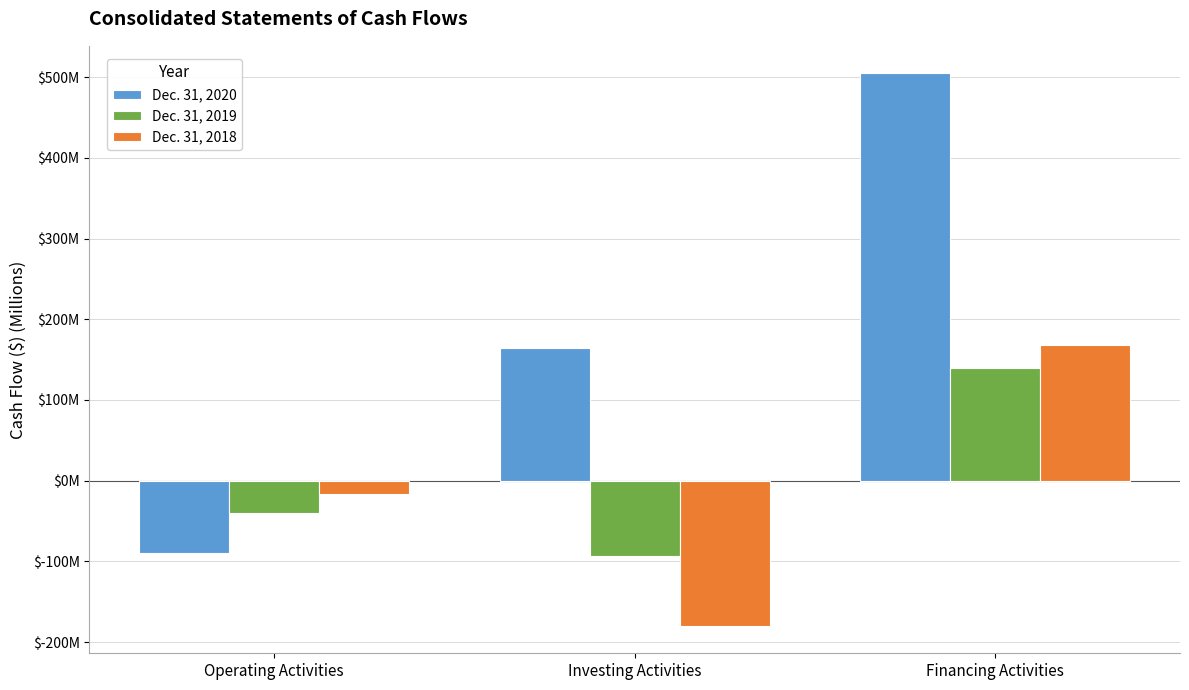

What are all the series names shown in the legend?

Dec. 31, 2020, Dec. 31, 2019, Dec. 31, 2018